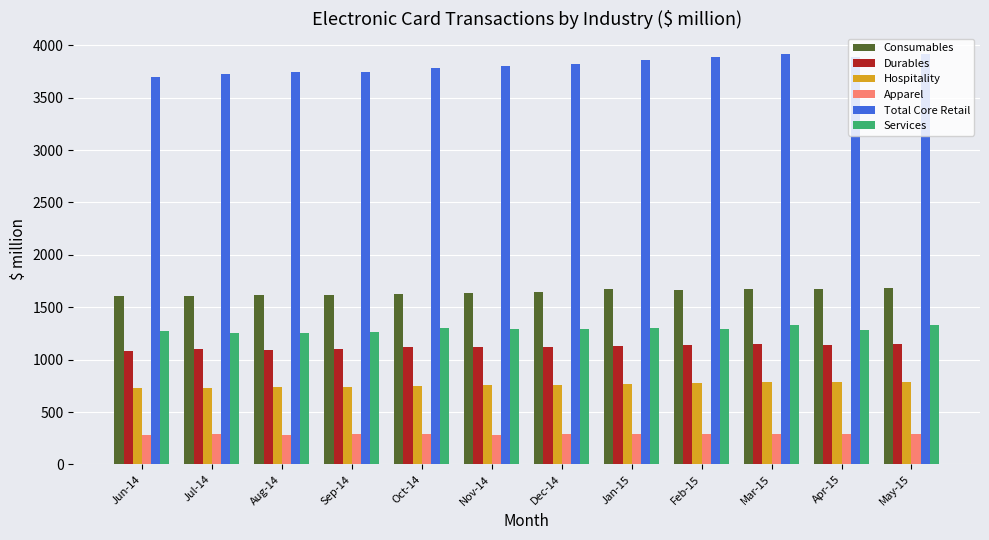

The value of Services at Oct-14 is 1298. True or false?

True